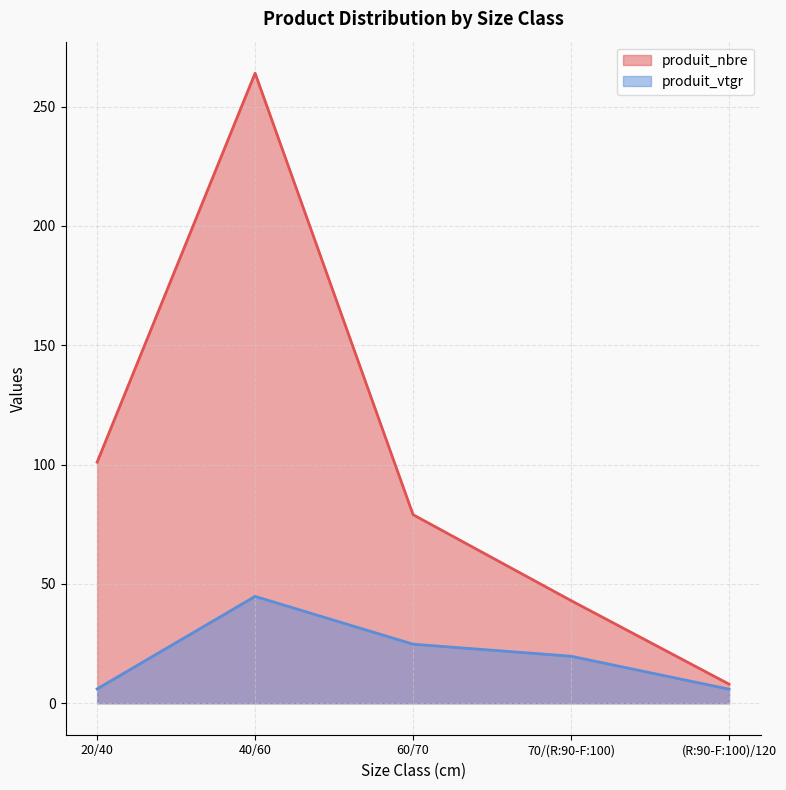

List the series in order of their peak value, lowest first.

produit_vtgr, produit_nbre